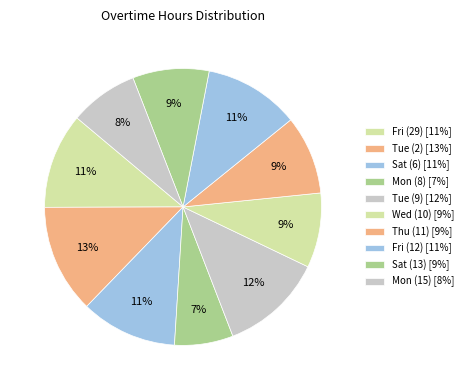

Which category has the smallest portion of the pie?

Mon (8)